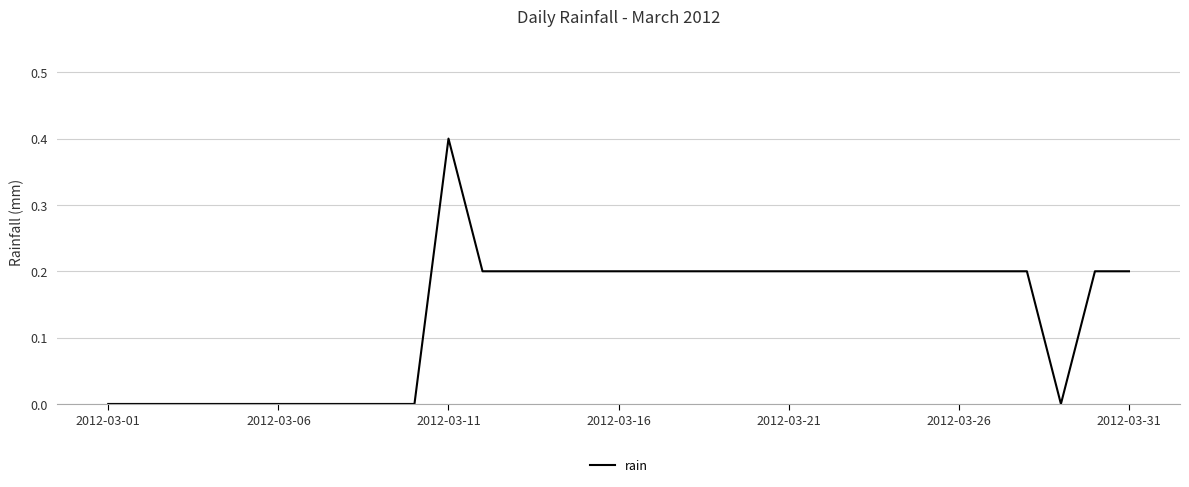

What is the greatest value displayed?

0.4